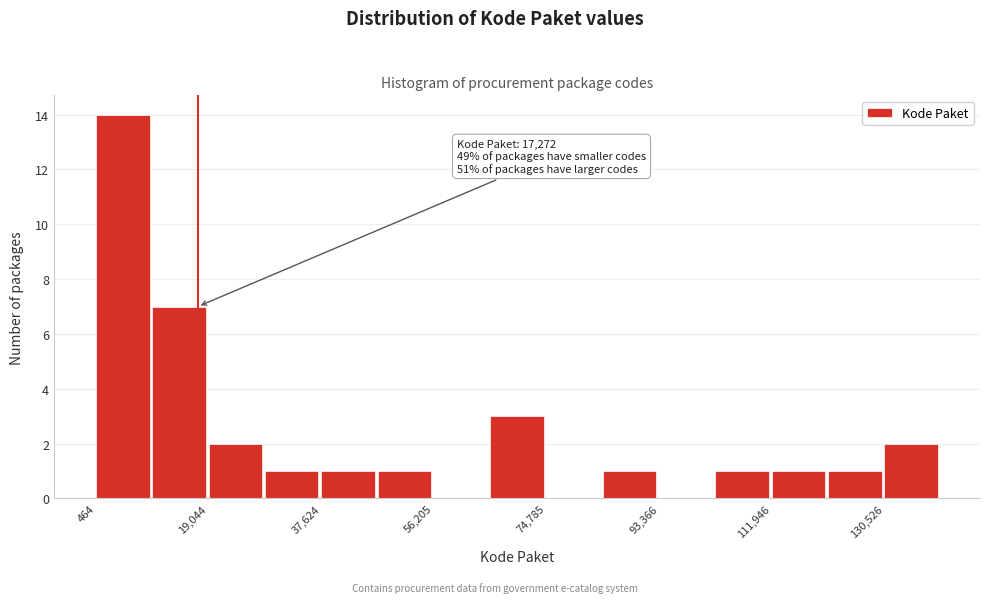

Over which range of the x-axis is the bar tallest?

0 to 10000